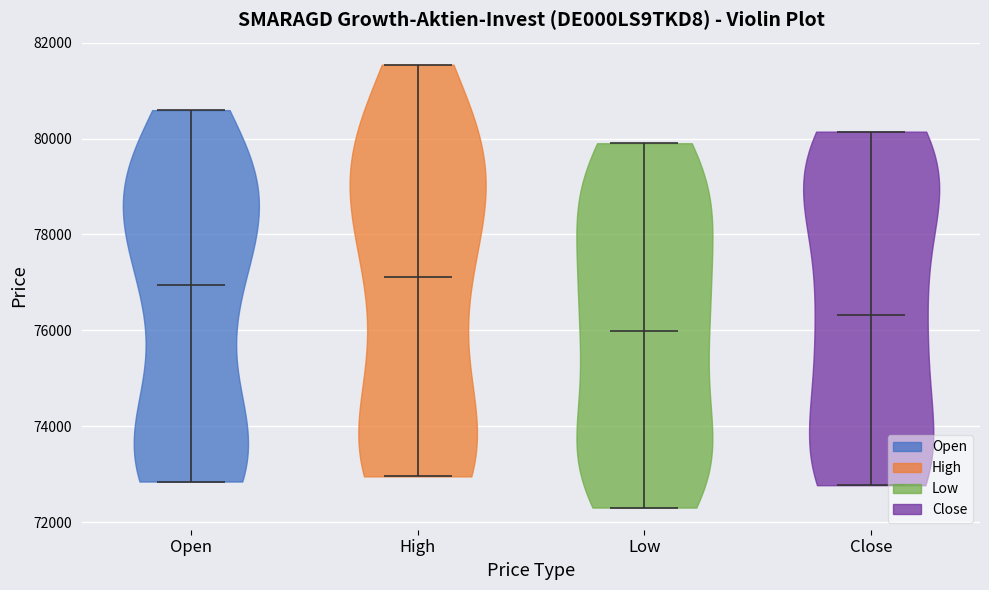

What is the lowest point the violin for Open reaches on the y-axis? The values are not printed on the chart, so give them approximately, as read against the axis.

72800